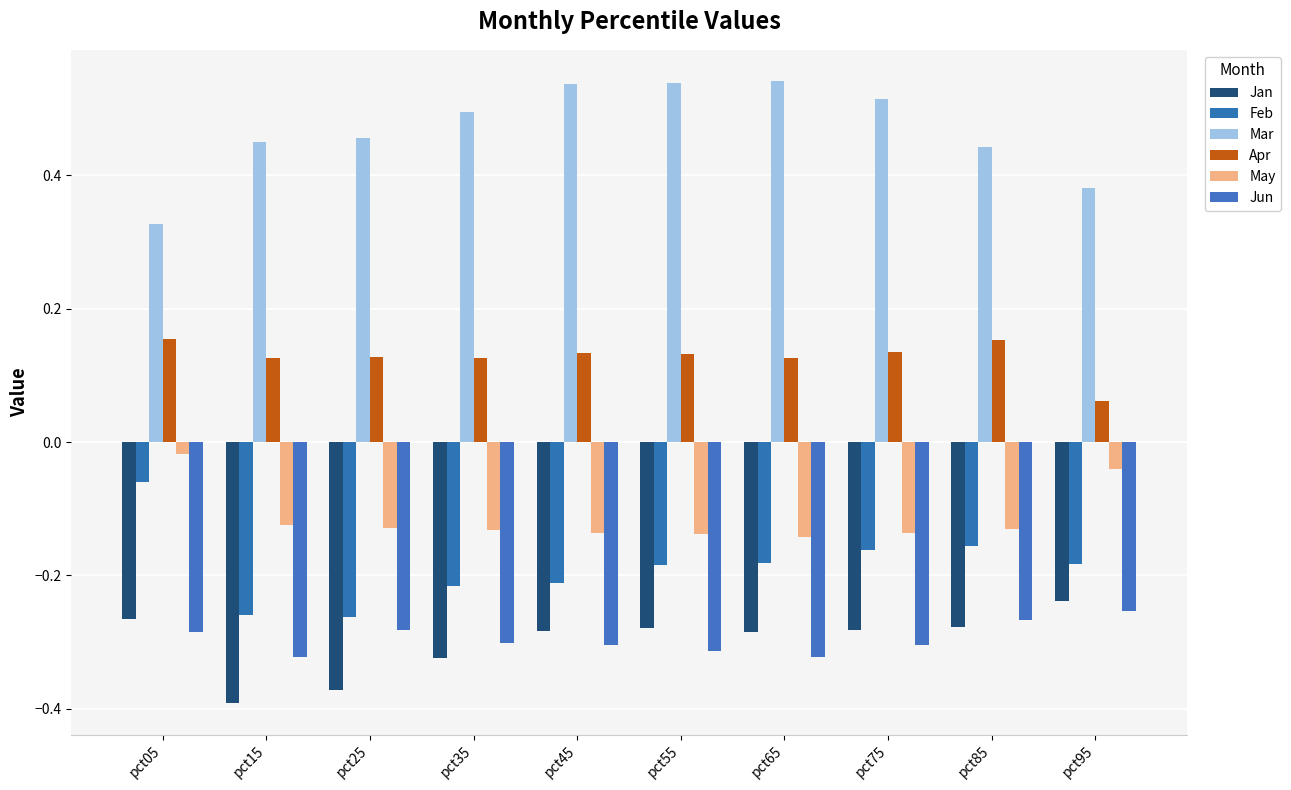

Which series has the largest range (max minus min)?

Mar